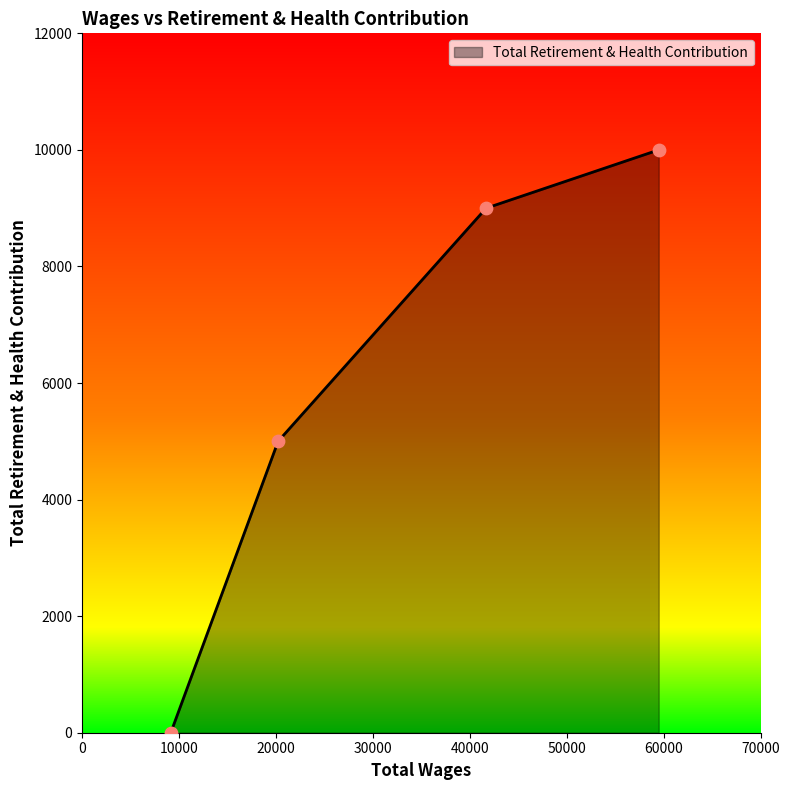

True or false: there are more than 0 points higher than both neighbors.

False